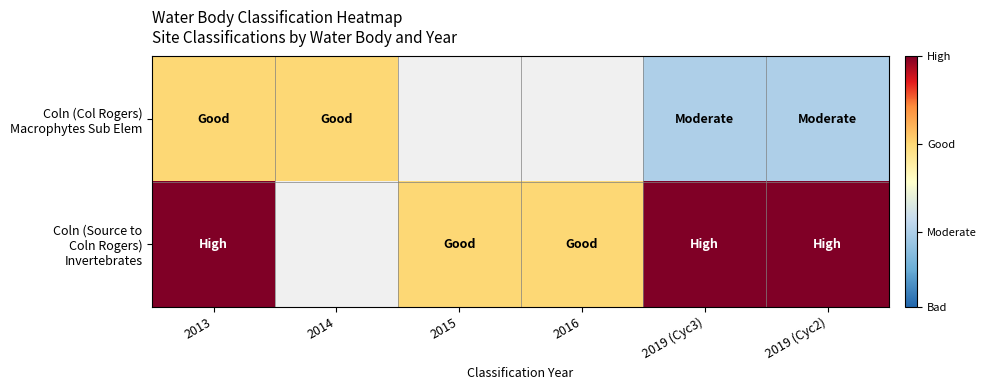

List the labels in order of Coln (Source to Coln Rogers) Invertebrates value, largest first.

2019 (Cyc3), 2019 (Cyc2), 2013, 2014, 2015, 2016